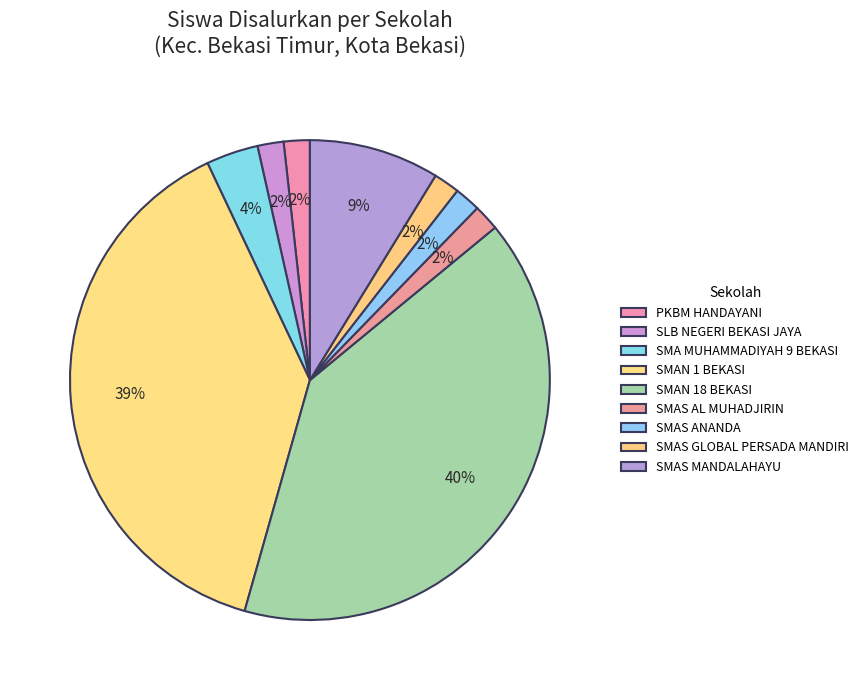

How many segments does this pie chart have?

9